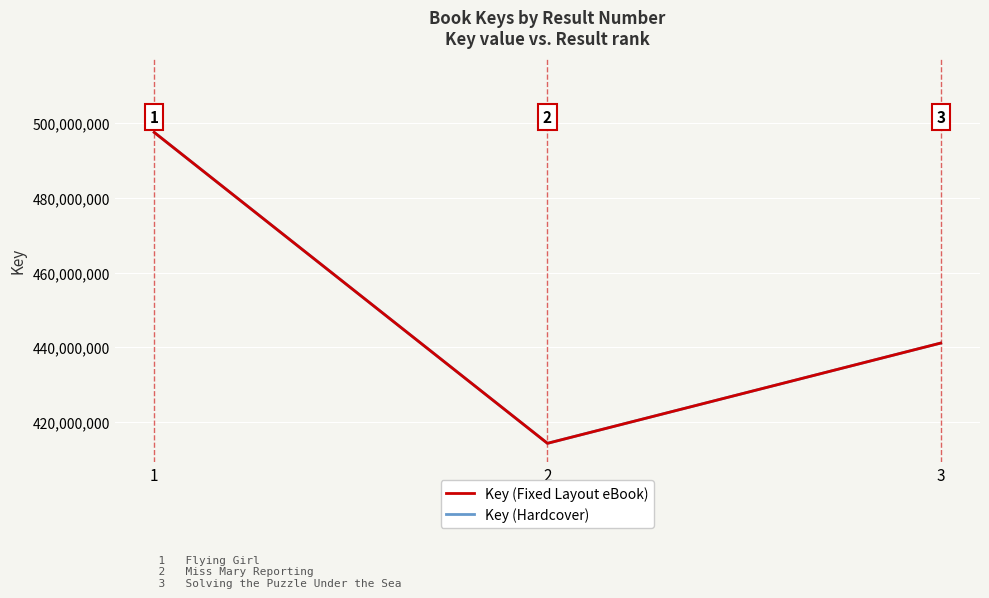

At 3, list the series in order from smallest to largest.

Key (Fixed Layout eBook), Key (Hardcover)